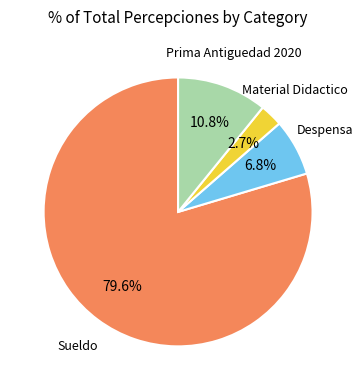

To the nearest percent, what is the difference between the largest and smallest slice percentages?

77%